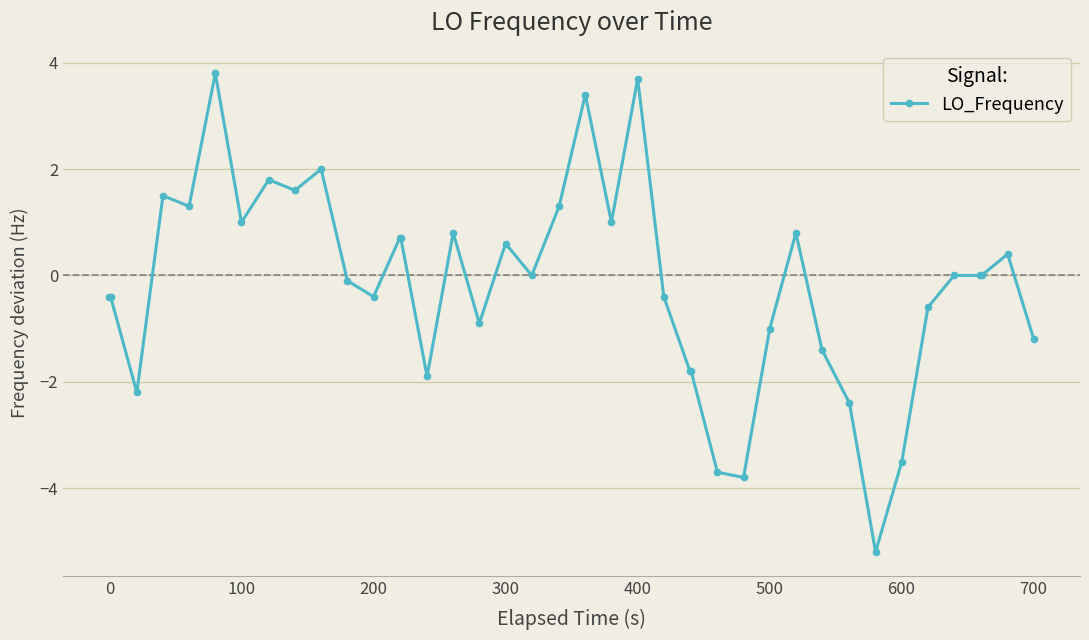

What is the greatest value displayed?

3.8